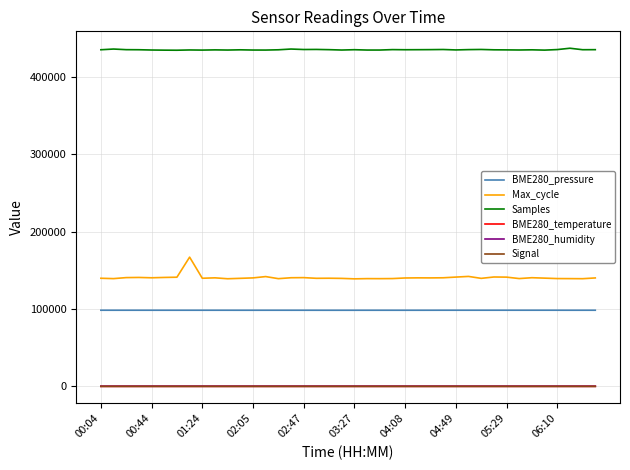

What is the greatest value displayed?

436966.0